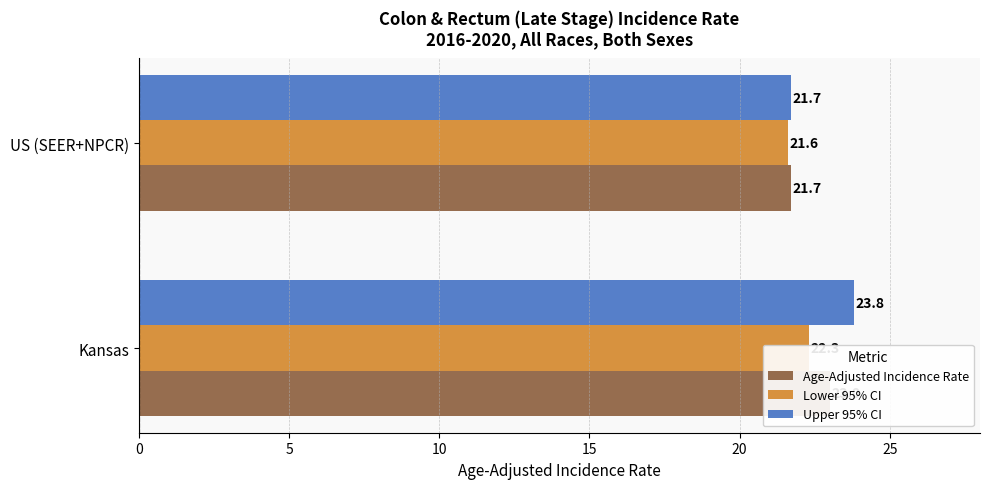

What is the average value of the Lower 95% CI series?

22.0